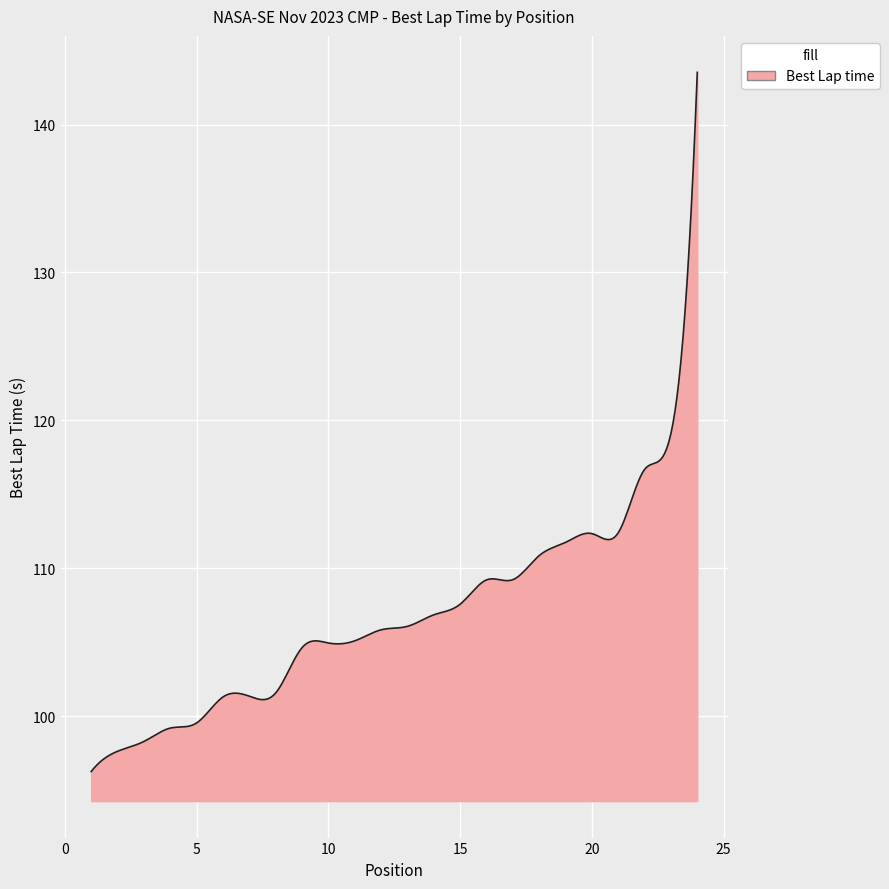

What is the difference between the maximum and minimum values?

47.3